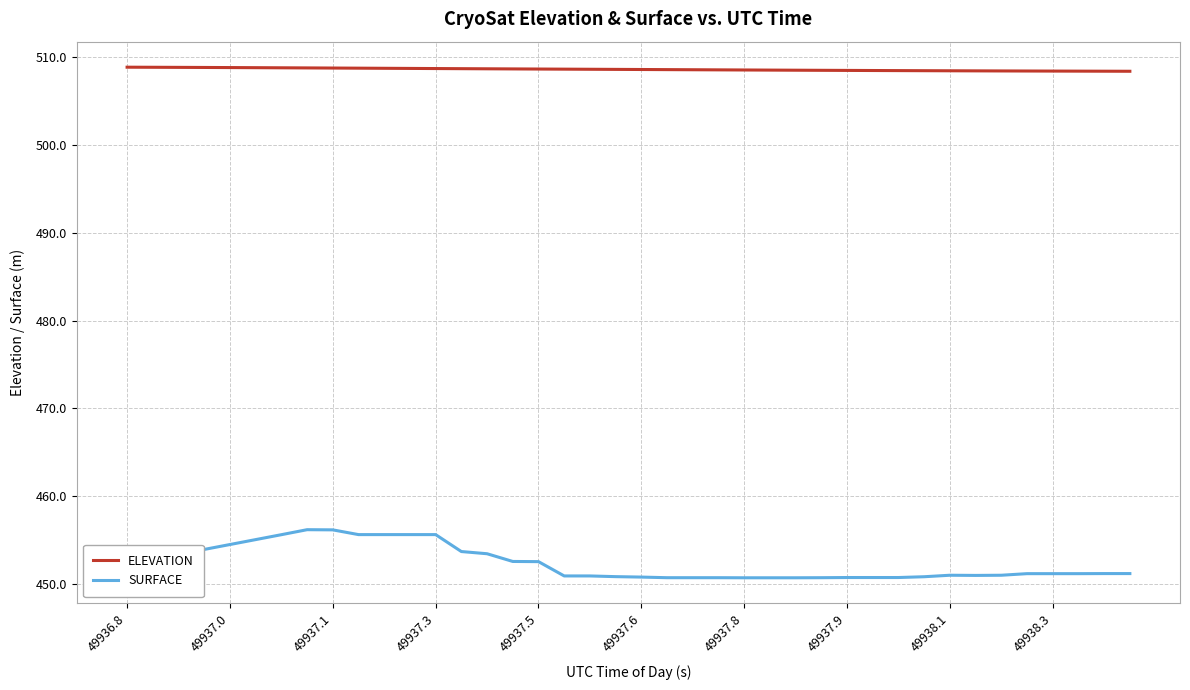

What is the smallest value displayed?

450.7